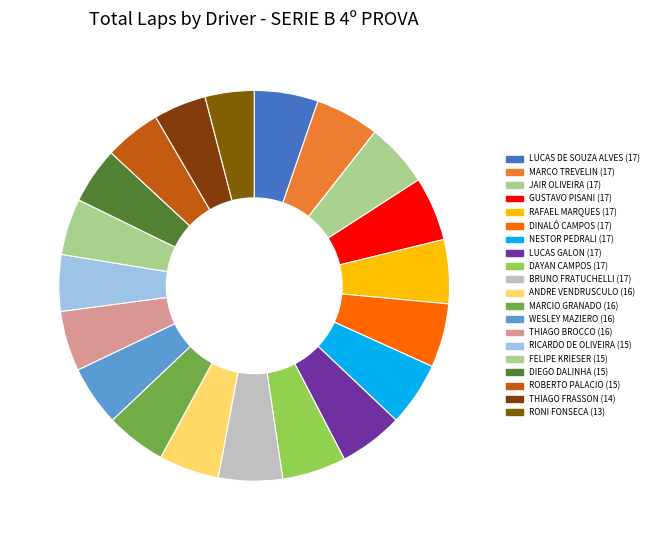

How many segments does this pie chart have?

20